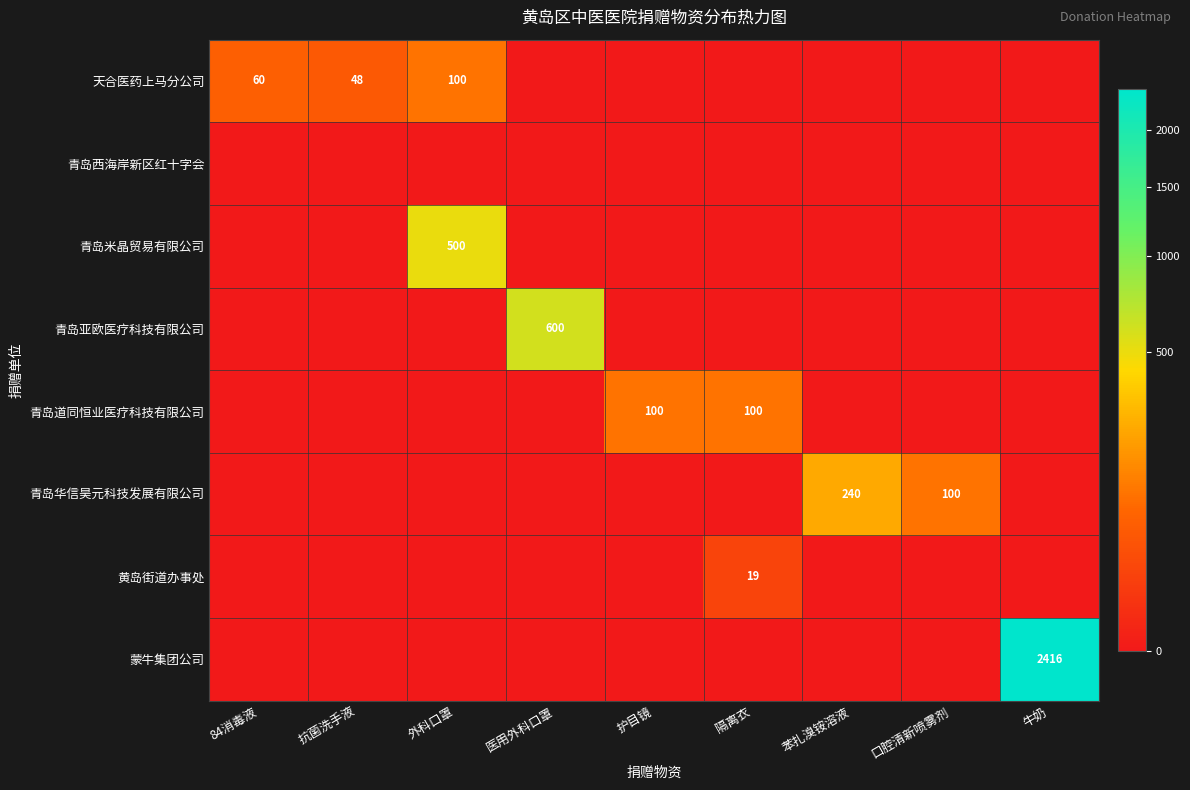

Which label corresponds to the largest value in the chart?

牛奶